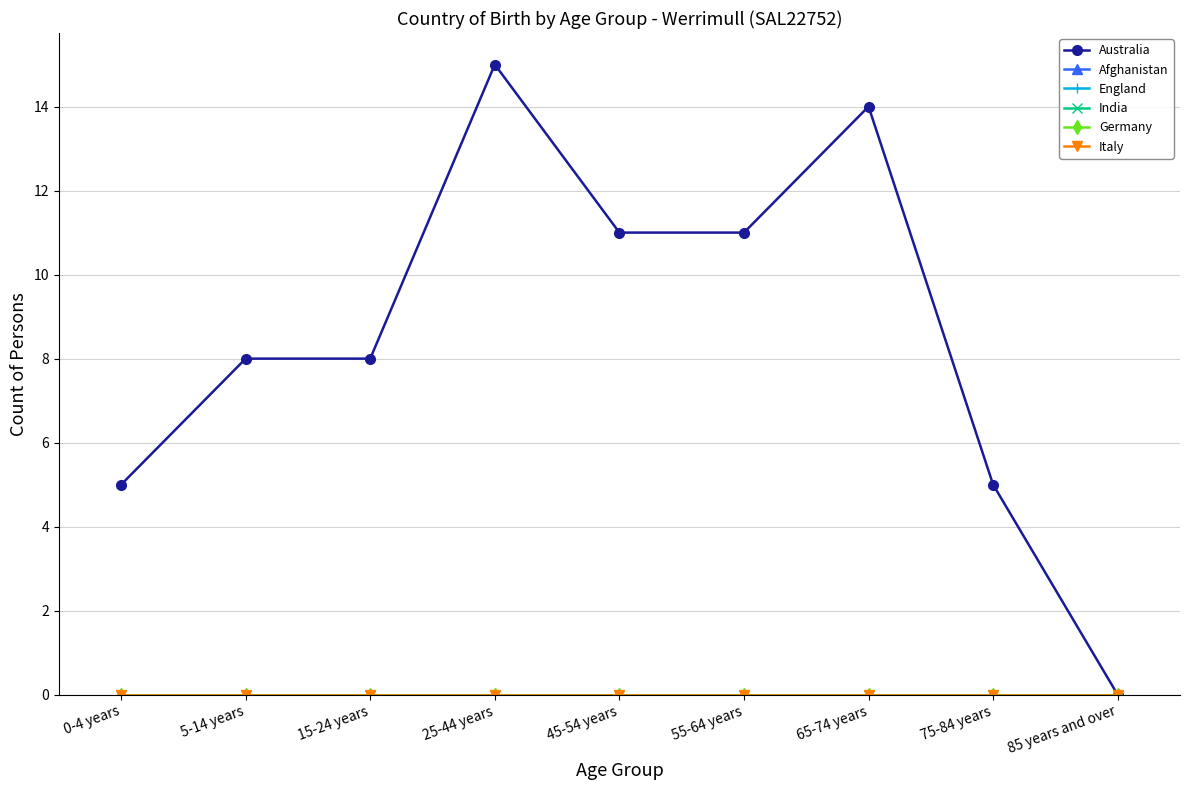

What is the spread (max minus min) of values at 25-44 years?

15